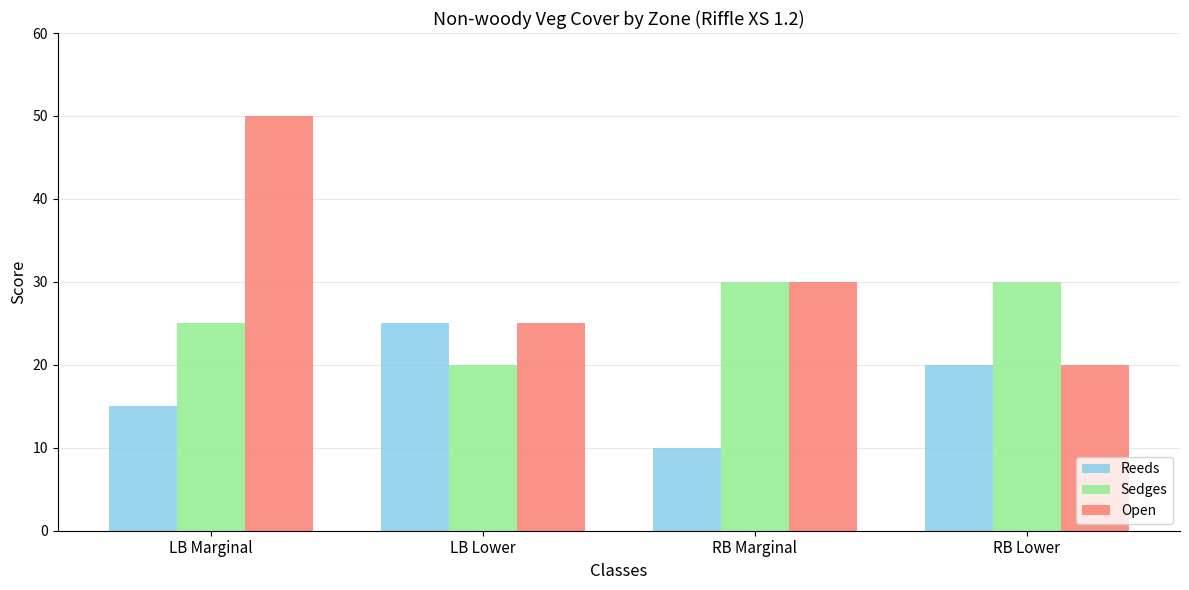

Reading left to right, what are all the values shown in this chart?

Reeds: LB Marginal=15	LB Lower=25	RB Marginal=10	RB Lower=20
Sedges: LB Marginal=25	LB Lower=20	RB Marginal=30	RB Lower=30
Open: LB Marginal=50	LB Lower=25	RB Marginal=30	RB Lower=20